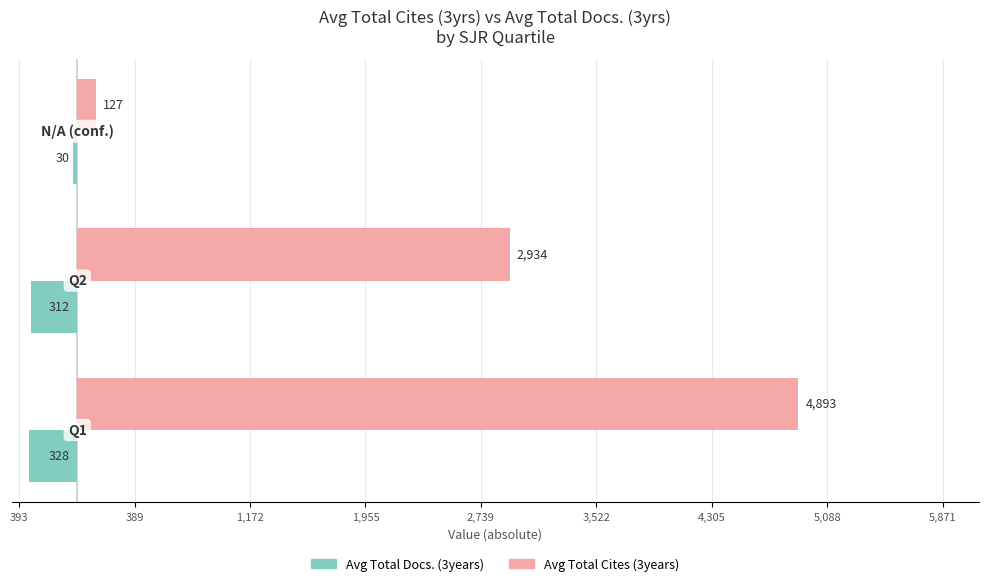

What are all the series names shown in the legend?

Avg Total Docs. (3years), Avg Total Cites (3years)